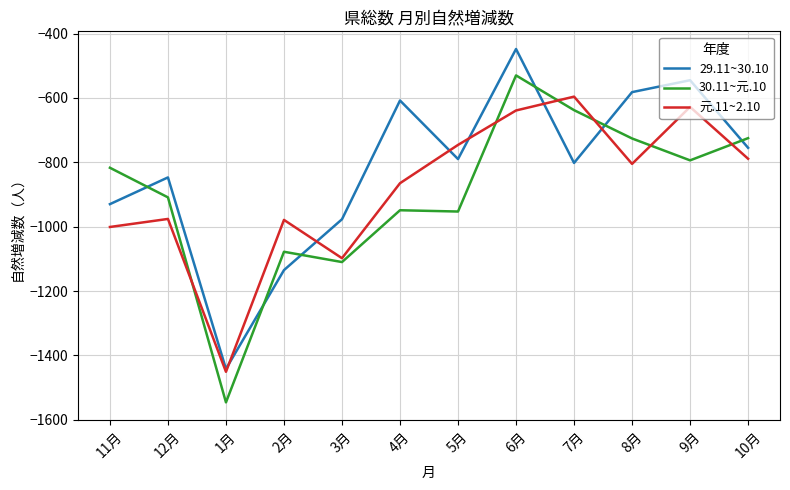

Between which two adjacent categories do 29.11~30.10 and 30.11~元.10 first intersect?

11月 and 12月